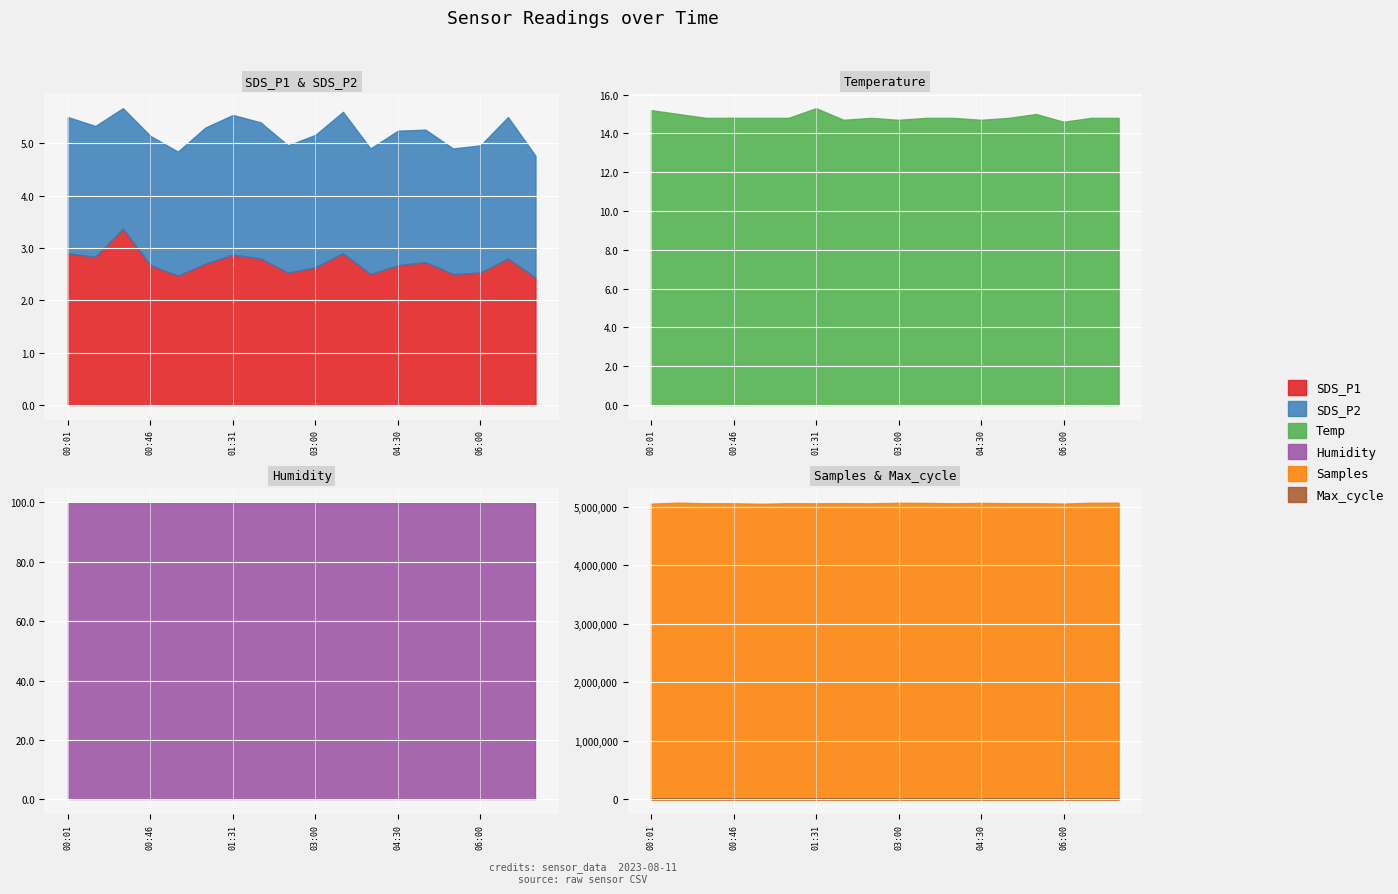

What is the difference between the second highest and second lowest values in the SDS_P2 series?

0.4